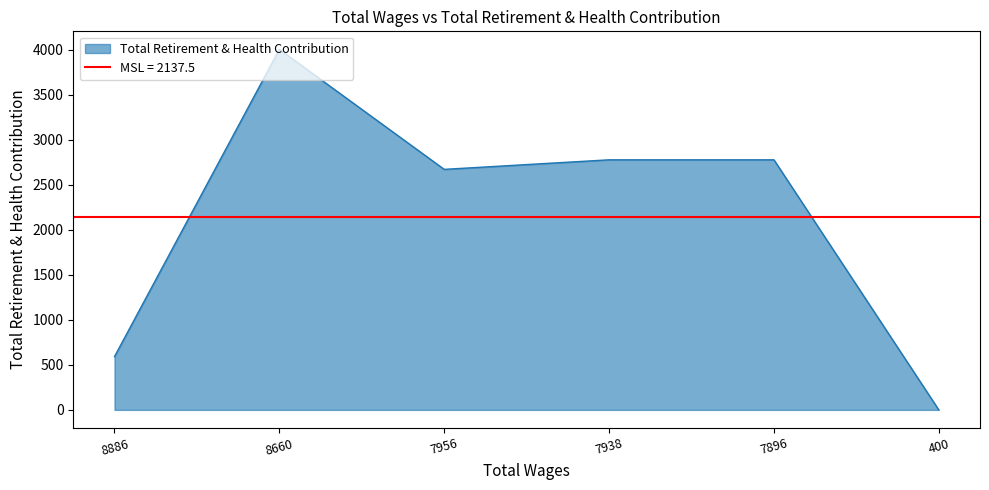

How many positive values are there?

5